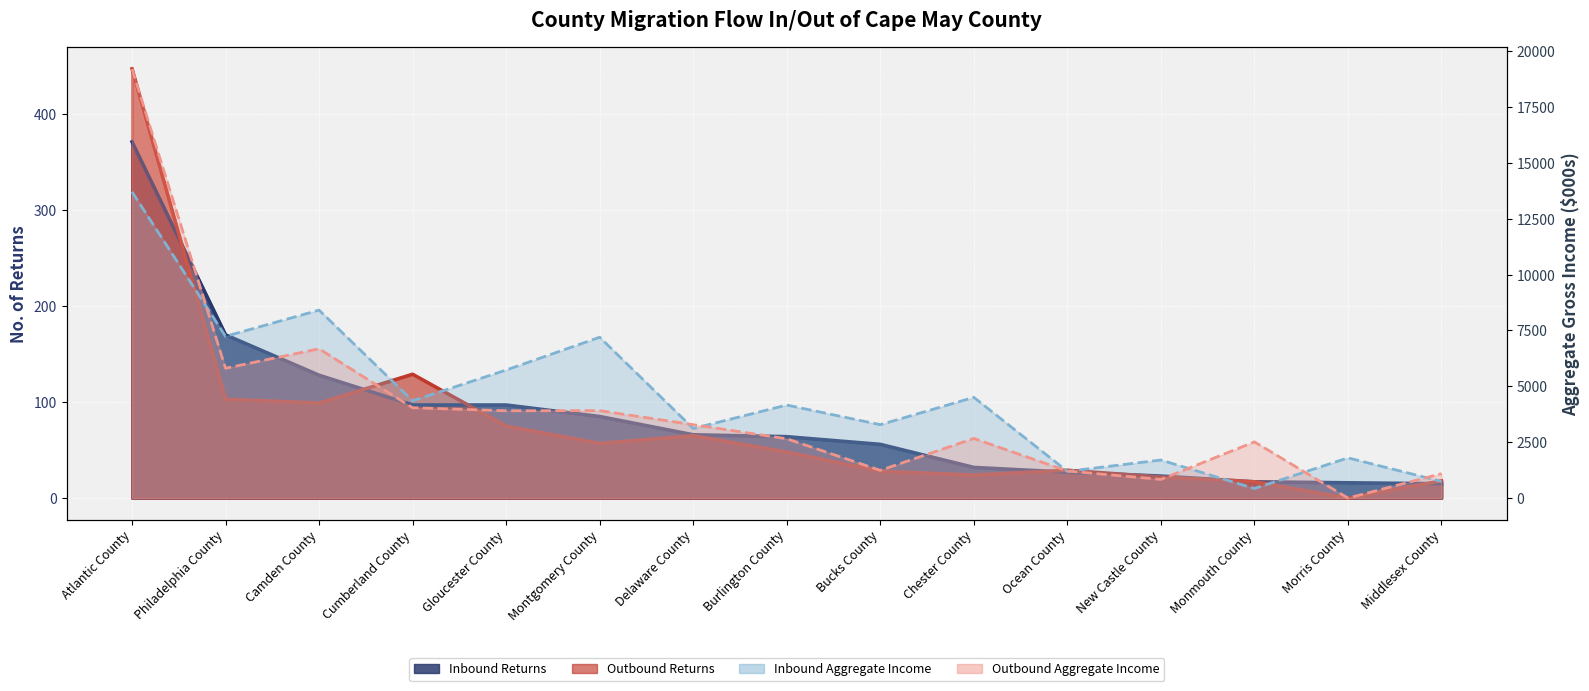

True or false: Inbound Aggregate Income and Outbound Returns intersect in this chart.

False